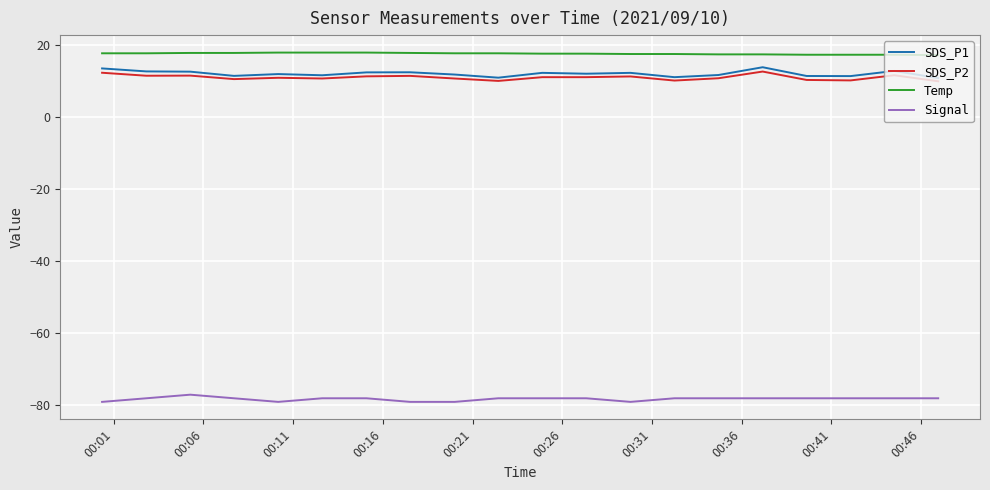

True or false: SDS_P2 and Signal cross at least once.

False